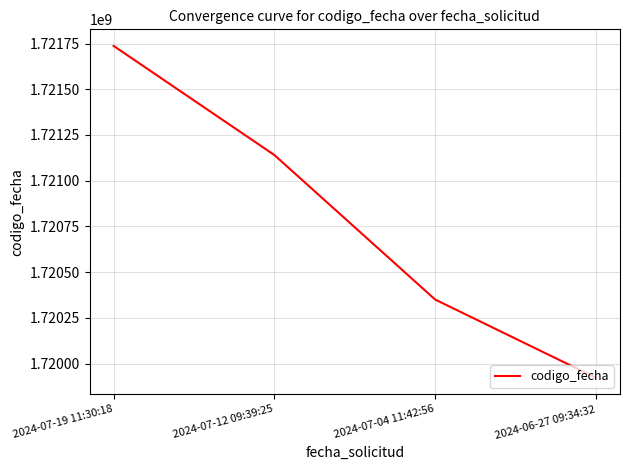

Rank the categories by value from lowest to highest.

2024-06-27 09:34:32, 2024-07-04 11:42:56, 2024-07-12 09:39:25, 2024-07-19 11:30:18